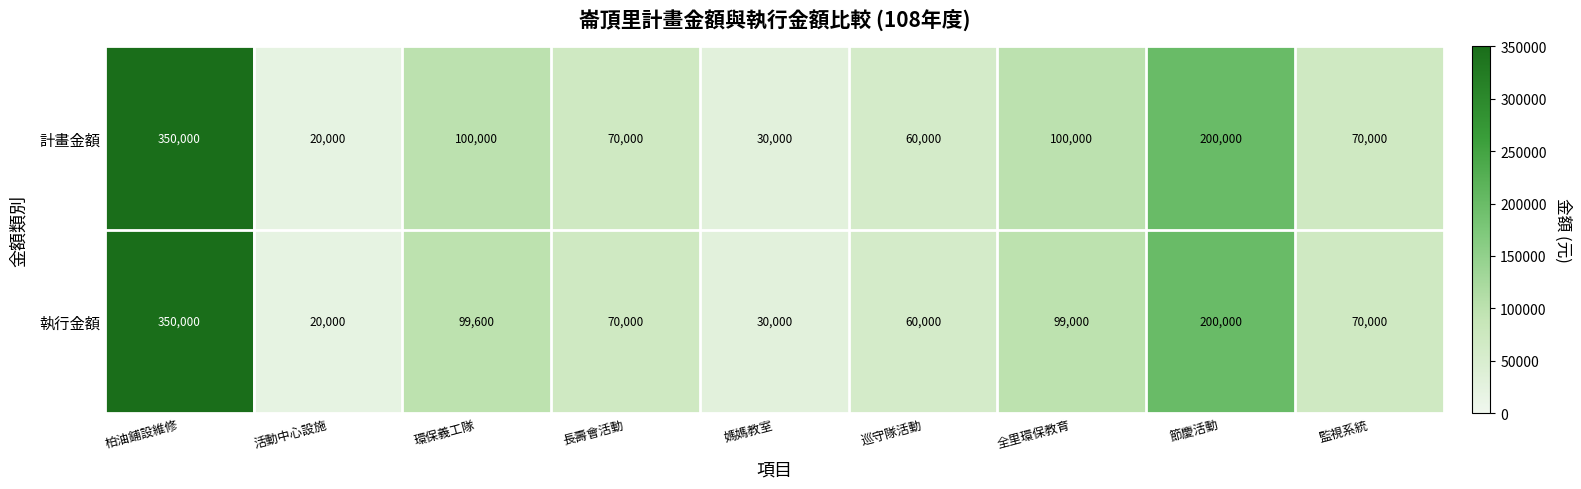

Reading left to right, what are all the values shown in this chart?

計畫金額: 350000	20000	100000	70000	30000	60000	100000	200000	70000
執行金額: 350000	20000	99600	70000	30000	60000	99000	200000	70000